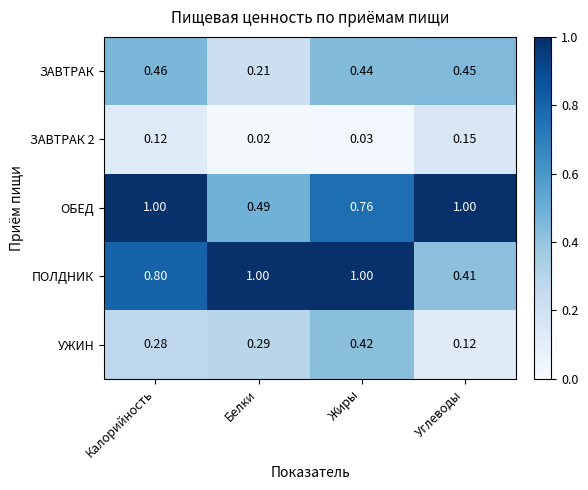

Which series has the widest spread of values?

ПОЛДНИК